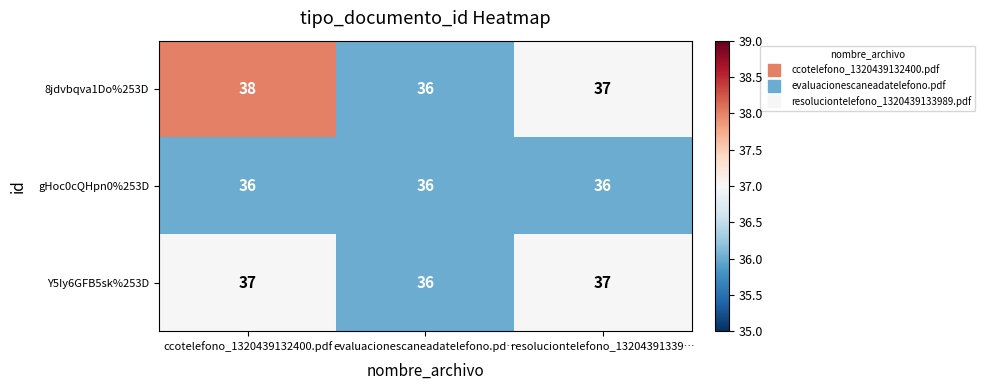

What is the smallest value displayed?

36